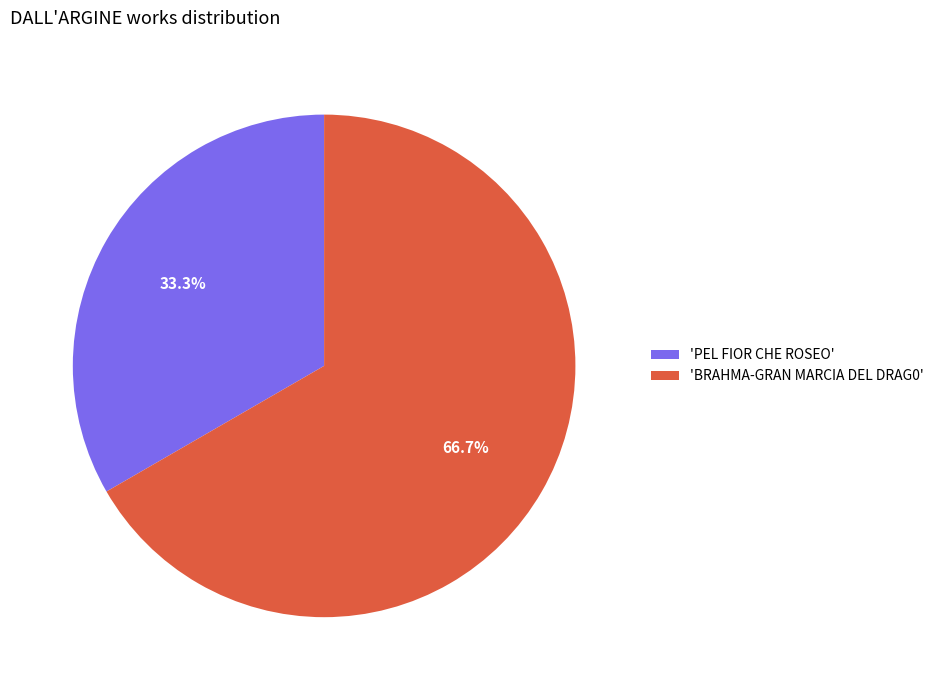

Count the number of slices in the pie.

2